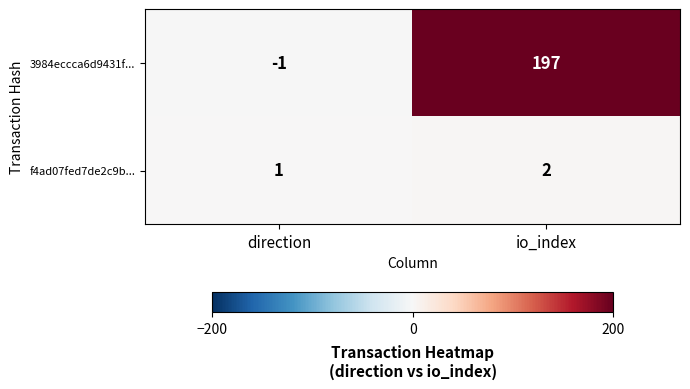

Which series has the largest total across all categories?

3984eccca6d9431f...